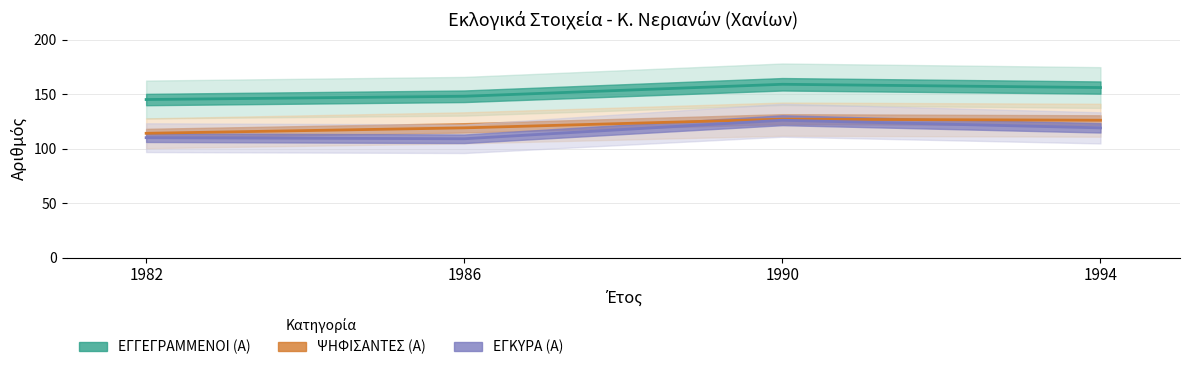

Rank the series at 1994 from lowest to highest value.

ΕΓΚΥΡΑ (Α), ΨΗΦΙΣΑΝΤΕΣ (Α), ΕΓΓΕΓΡΑΜΜΕΝΟΙ (Α)